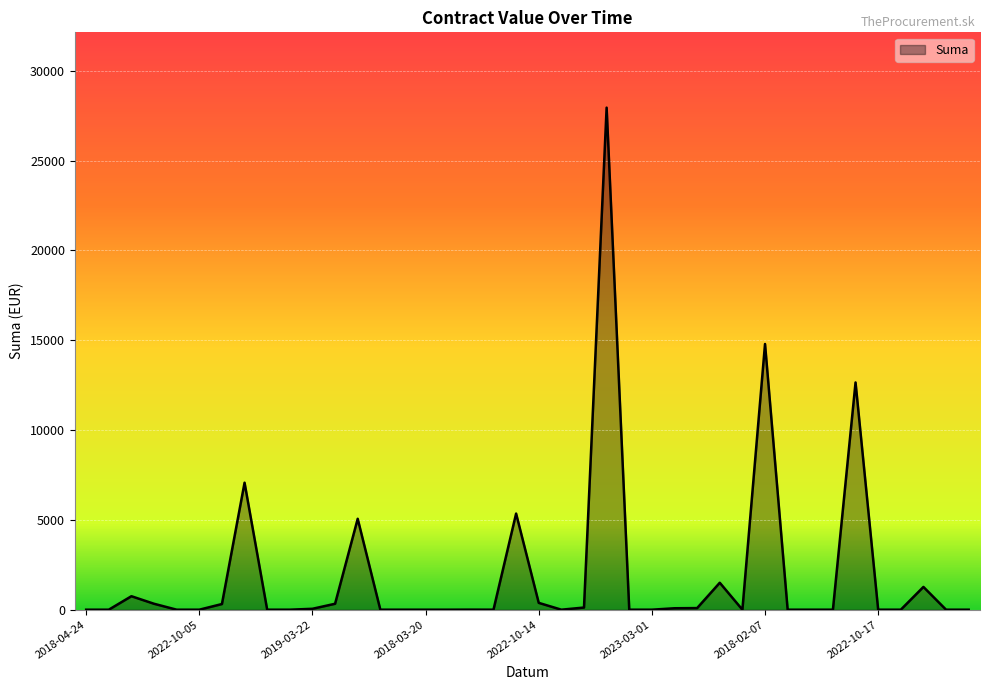

What is the difference between the maximum and minimum values?

27944.8